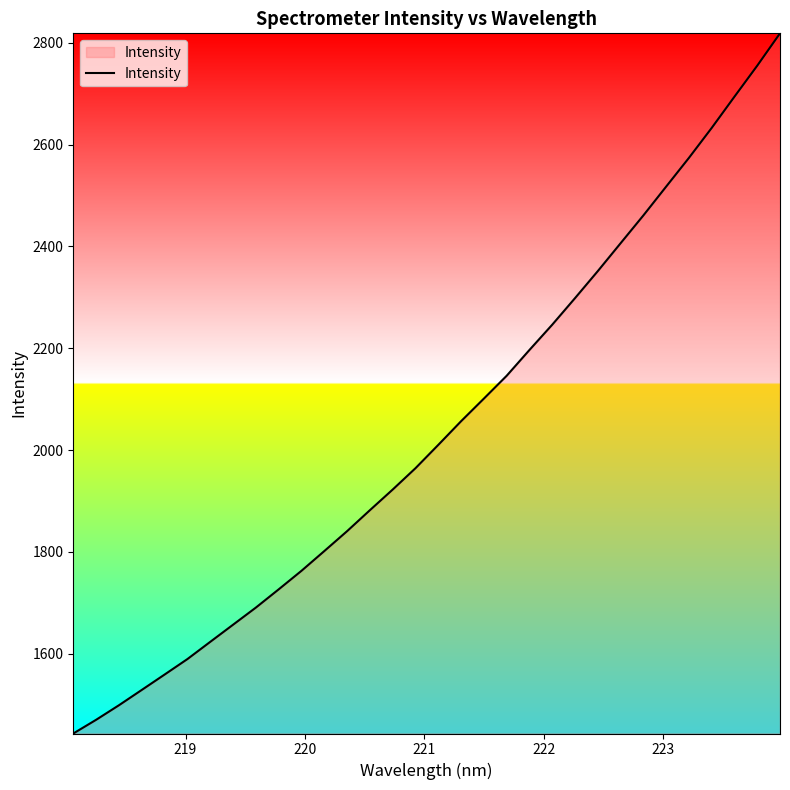

What is the smallest value displayed?

1443.4